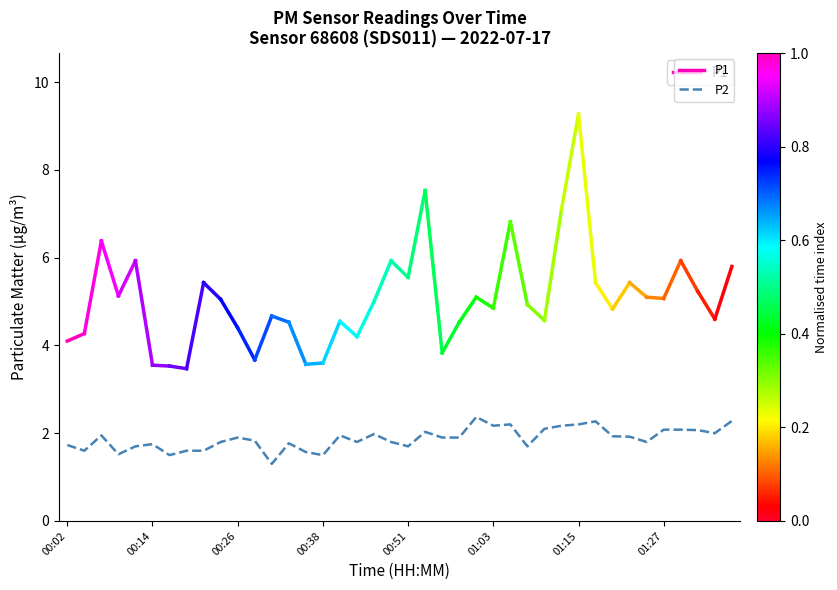

What is the difference between the maximum and minimum values?

1.1